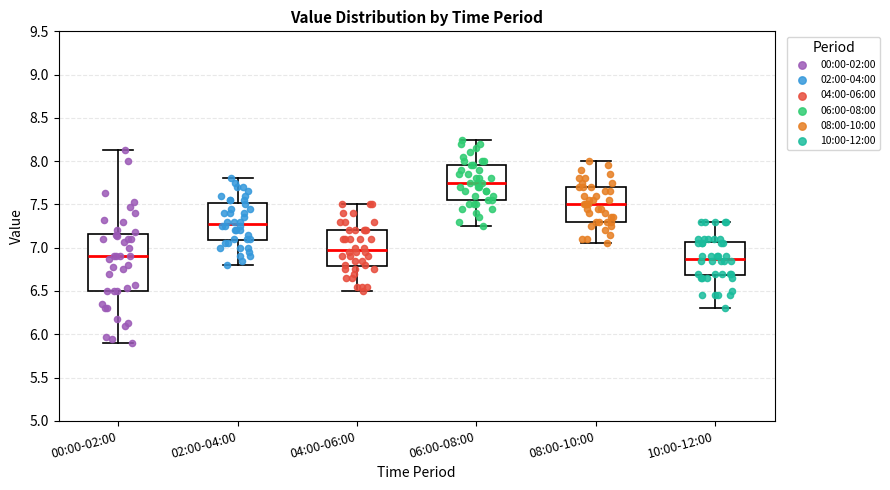

Reading left to right, read every box against the y-axis: the position of its median line, the range the box covers, and the ends of its whiskers. The values are not printed on the chart, so give them approximately, as read against the axis.

00:00-02:00: median 6.90, box 6.50 to 7.15, whiskers 5.90 to 8.15
02:00-04:00: median 7.30, box 7.10 to 7.50, whiskers 6.80 to 7.80
04:00-06:00: median 7.00, box 6.80 to 7.20, whiskers 6.50 to 7.50
06:00-08:00: median 7.75, box 7.55 to 7.95, whiskers 7.25 to 8.25
08:00-10:00: median 7.50, box 7.30 to 7.70, whiskers 7.05 to 8.00
10:00-12:00: median 6.90, box 6.70 to 7.05, whiskers 6.30 to 7.30